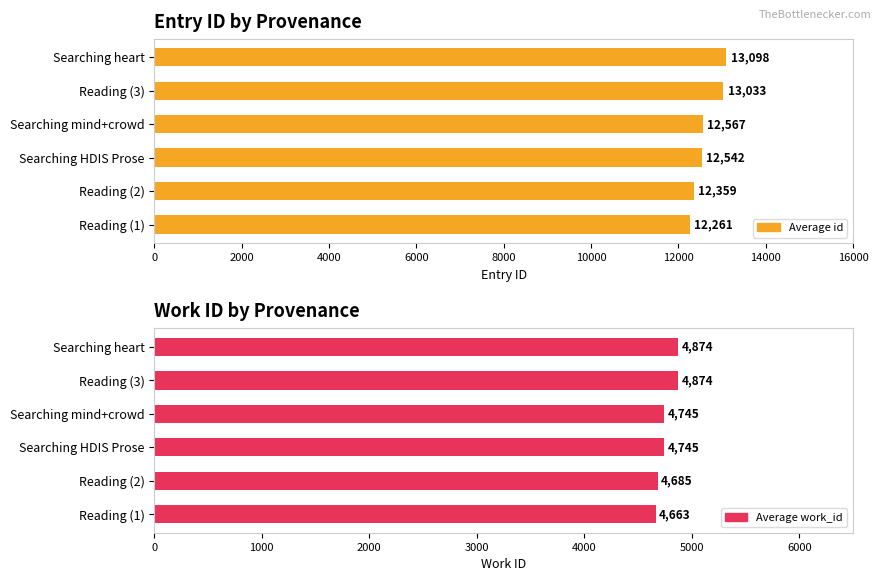

Which series has the widest spread of values?

Average id